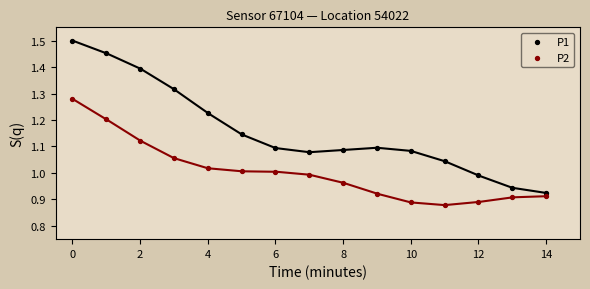

Which series has the widest spread of Y values?

P1